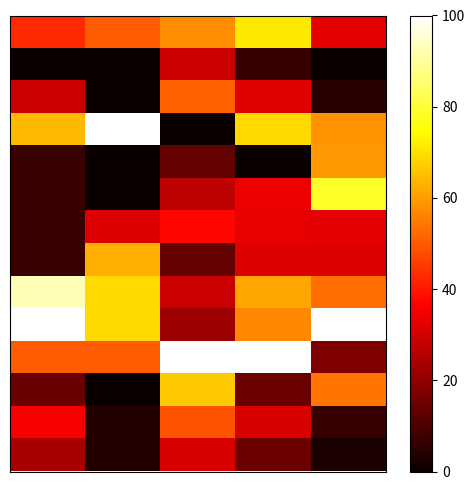

At how many categories does at least one series exceed 93?

5